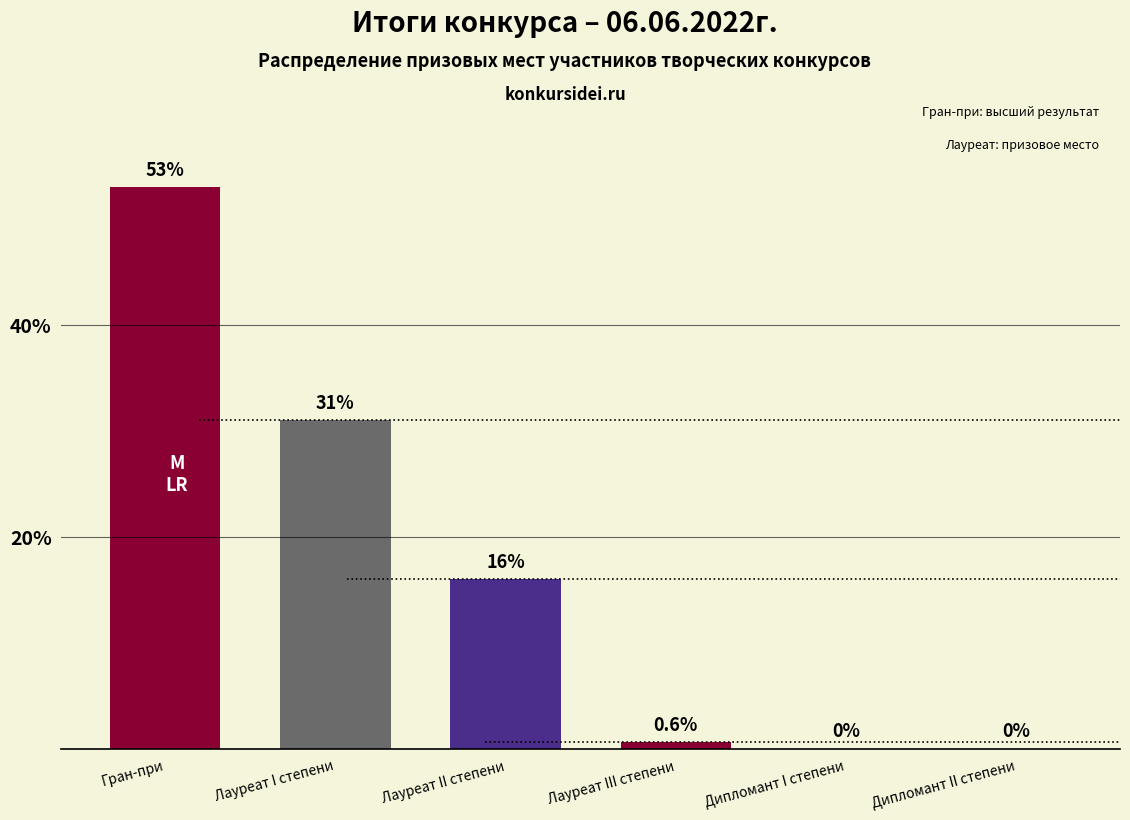

Which has a higher value, Лауреат III степени or Лауреат I степени?

Лауреат I степени